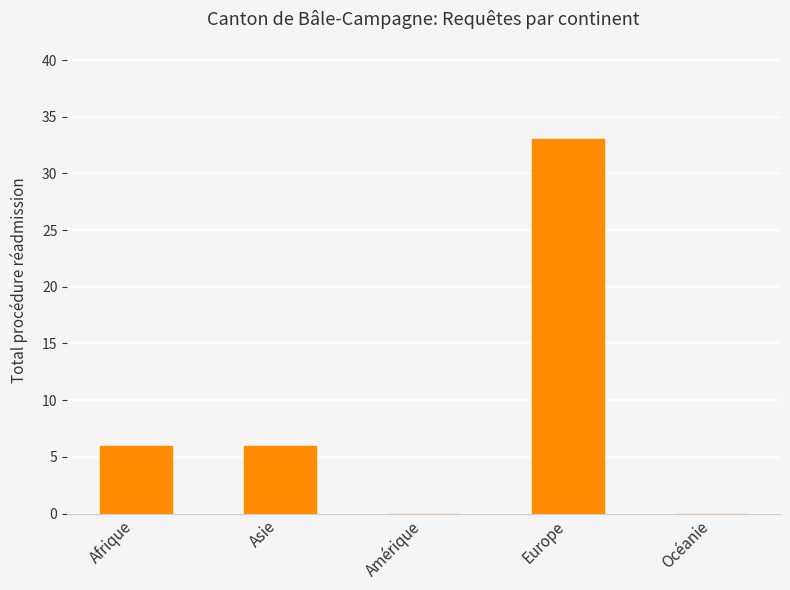

Are the bars horizontal?

No